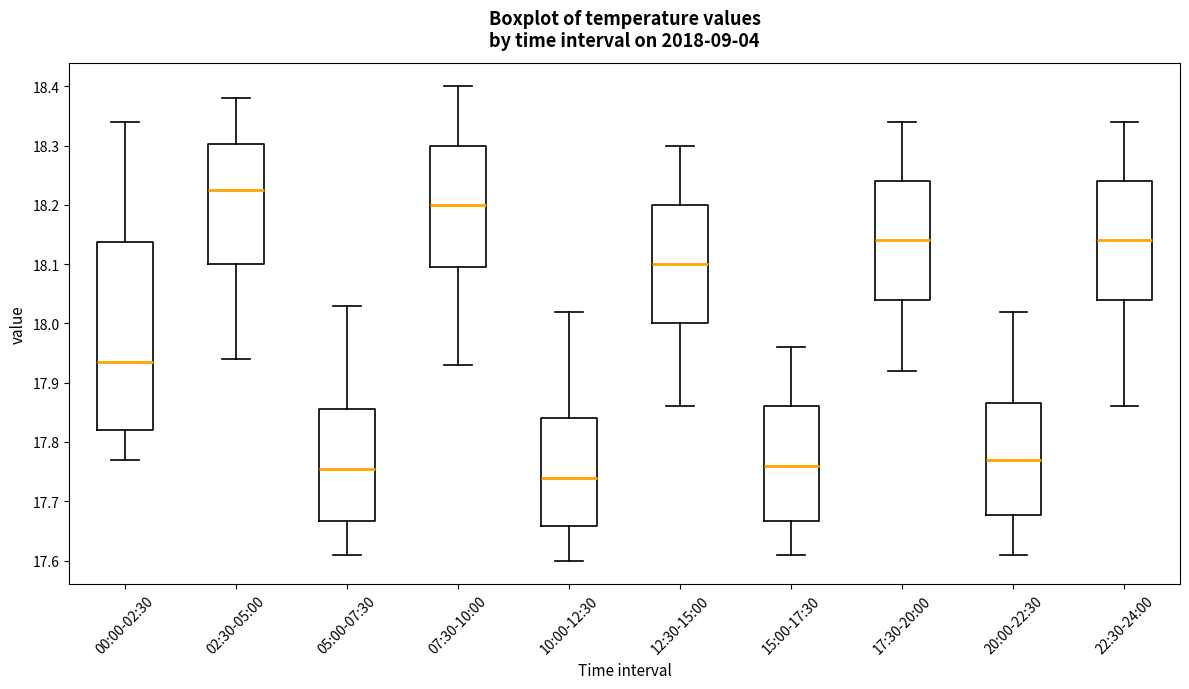

Which box has the lowest median line?

10:00-12:30